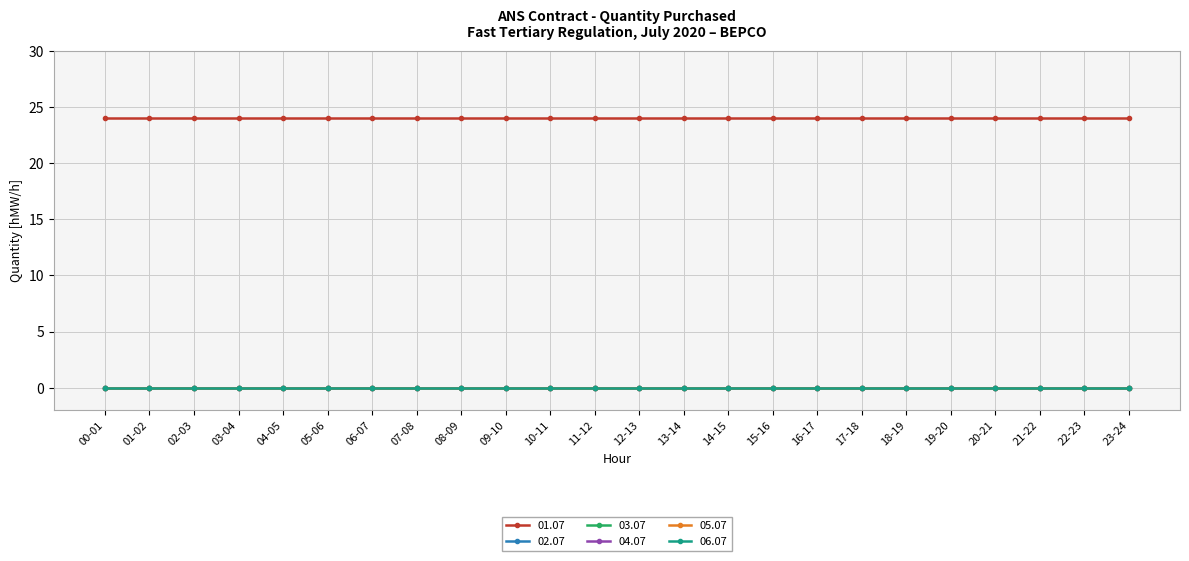

True or false: 05.07 has a value of 0 at 22-23.

True